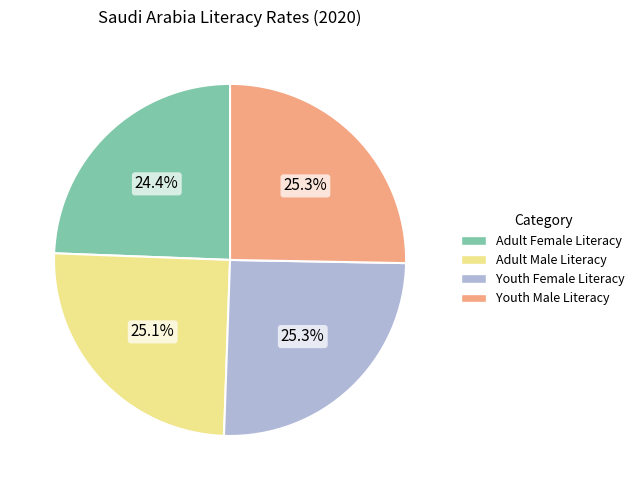

What is the smallest slice in the pie chart?

Adult Female Literacy